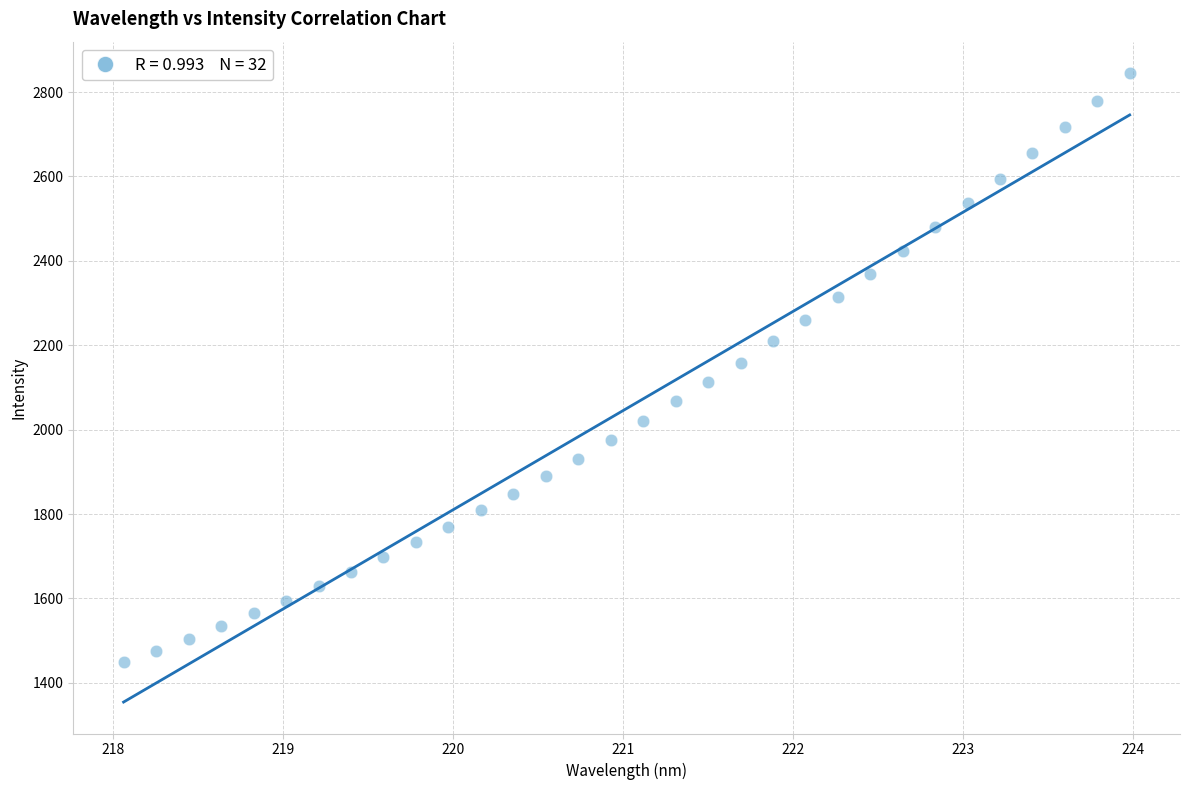

What is the range of Y values (max minus min)?

1396.3